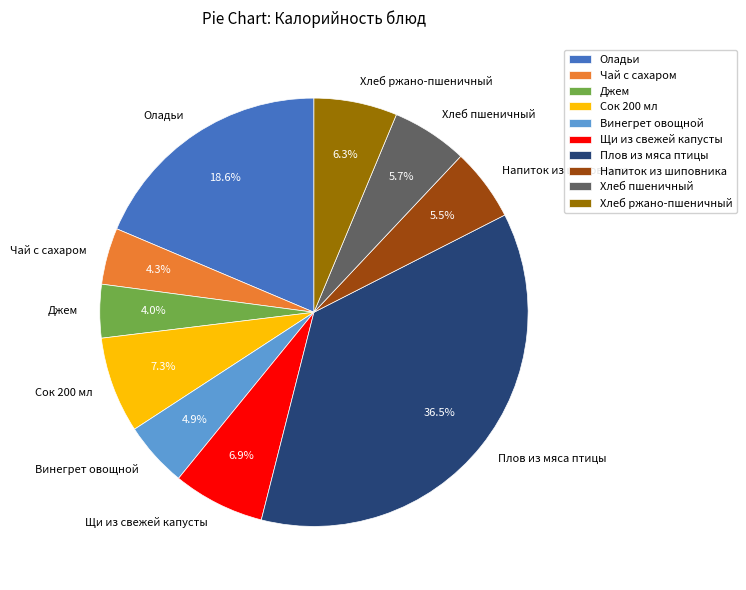

What is the ratio of the value at Винегрет овощной to the value at Хлеб ржано-пшеничный?

0.8